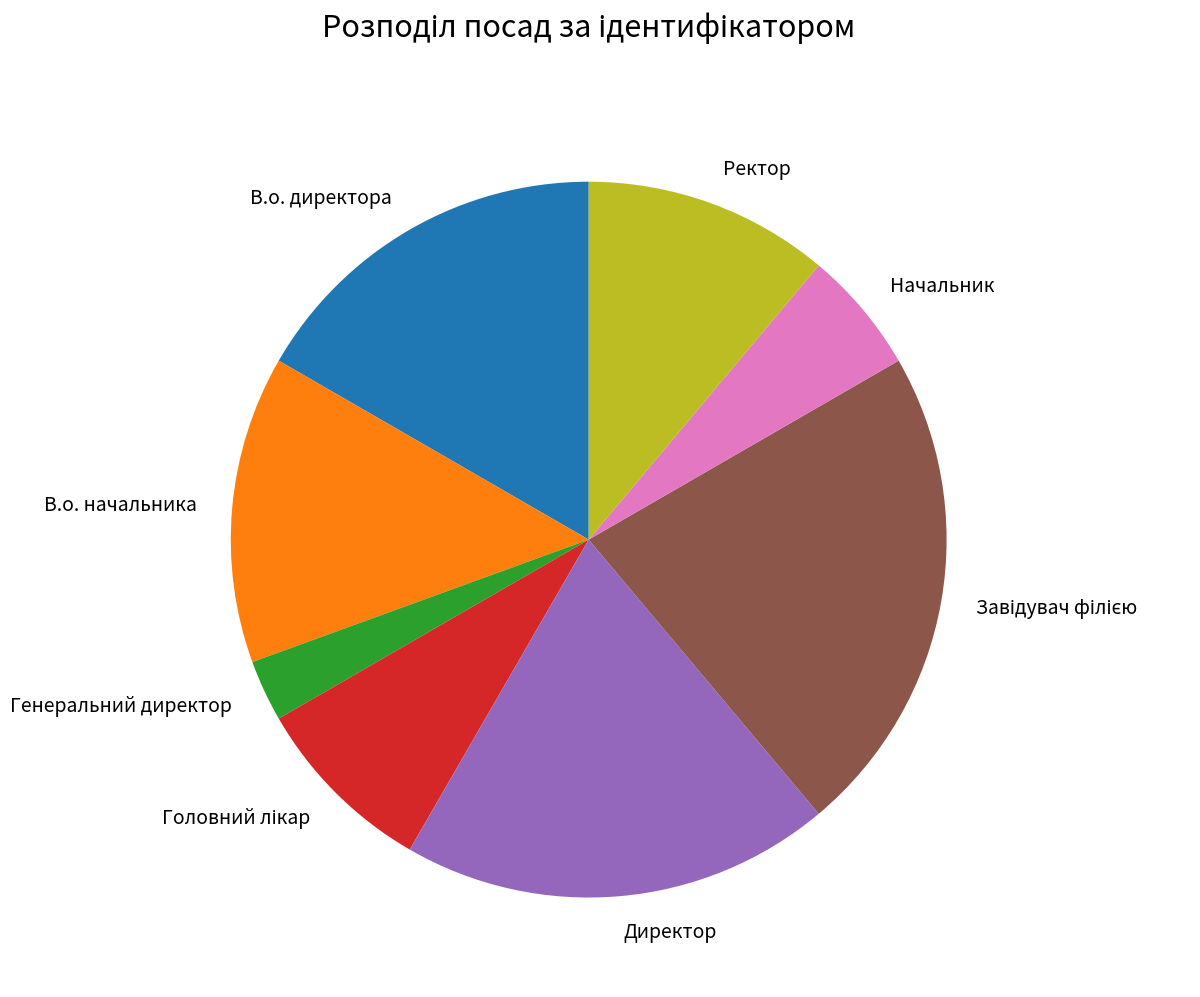

Which has a higher value, Ректор or В.о. директора?

В.о. директора